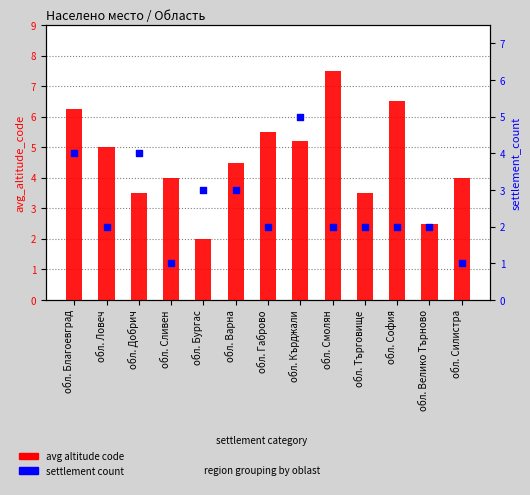

Which series reaches the maximum Y coordinate?

avg altitude code